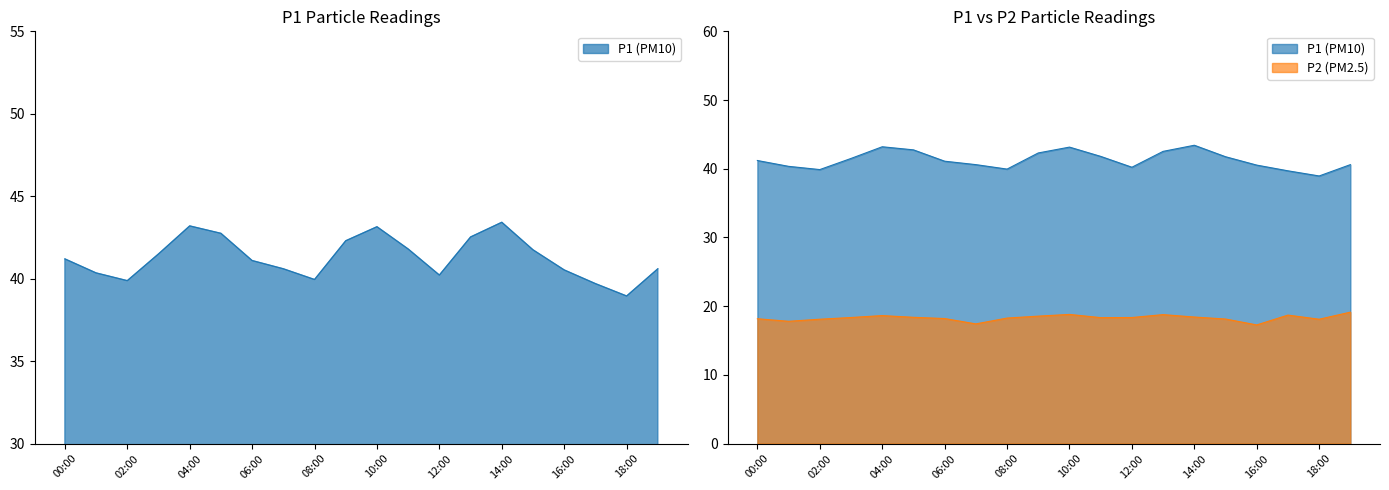

Reading left to right, transcribe all the data shown in this chart.

P1: 00:00=41.2	01:00=40.4	02:00=39.9	03:00=41.5	04:00=43.2	05:00=42.8	06:00=41.1	07:00=40.6	08:00=40.0	09:00=42.3	10:00=43.1	11:00=41.8	12:00=40.2	13:00=42.5	14:00=43.4	15:00=41.8	16:00=40.5	17:00=39.7	18:00=39.0	19:00=40.6
P2: 00:00=18.2	01:00=17.8	02:00=18.1	03:00=18.4	04:00=18.6	05:00=18.4	06:00=18.2	07:00=17.4	08:00=18.3	09:00=18.6	10:00=18.8	11:00=18.3	12:00=18.4	13:00=18.8	14:00=18.4	15:00=18.1	16:00=17.3	17:00=18.7	18:00=18.1	19:00=19.1